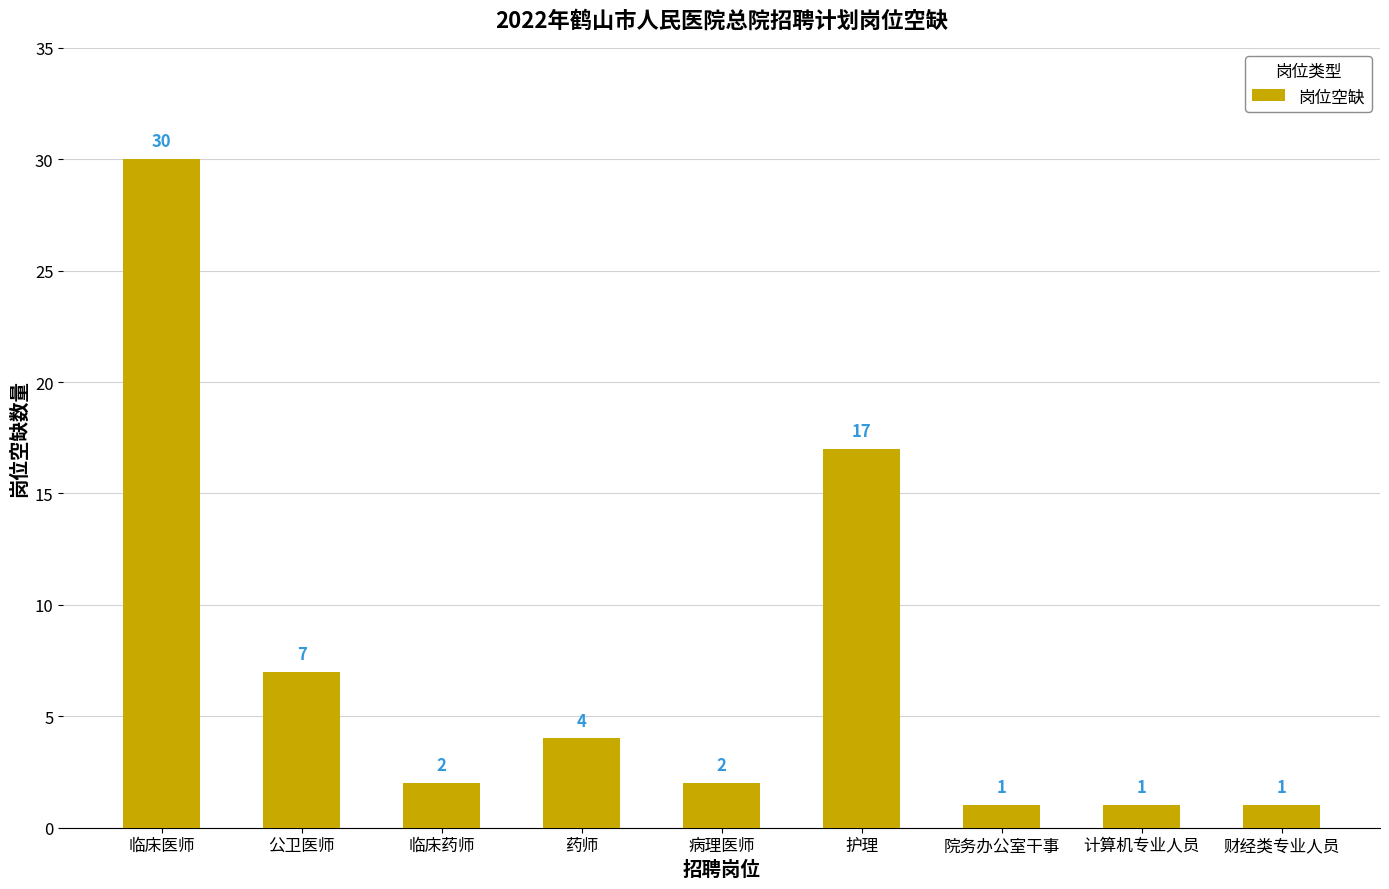

Count the number of data series in this chart.

1